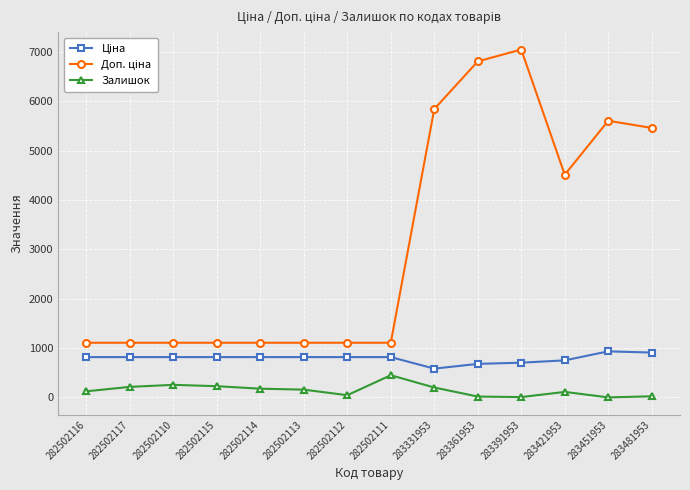

What is the maximum value shown in the chart?

7051.3